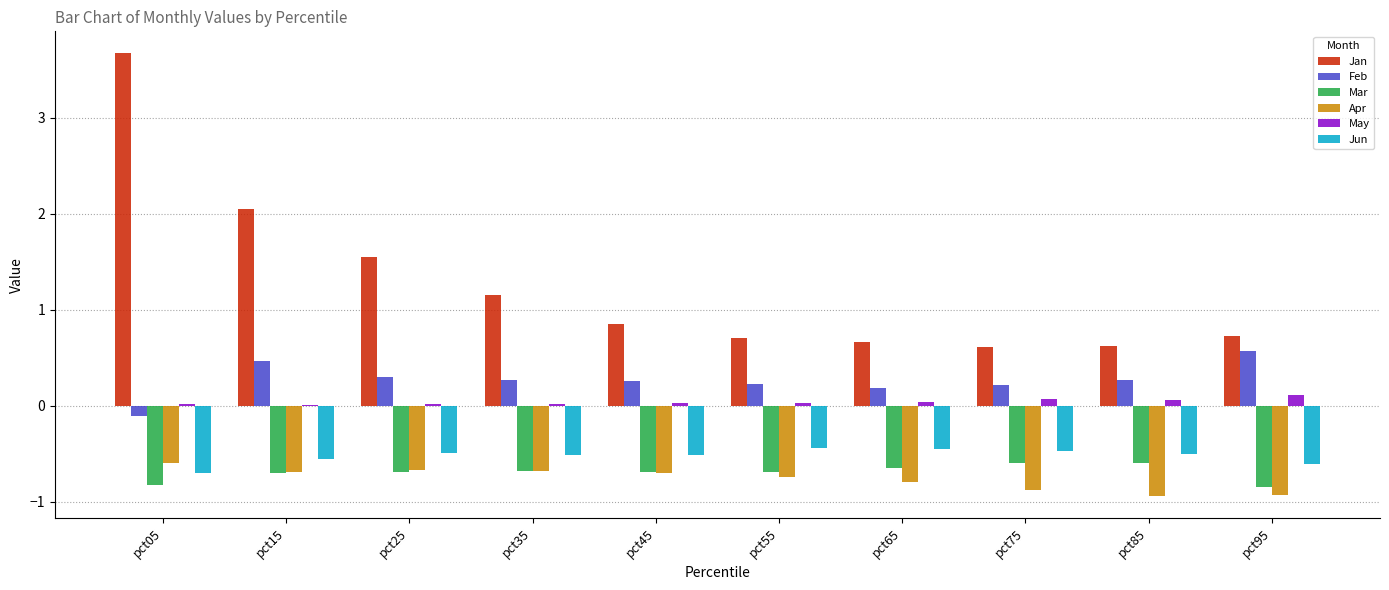

At which category is the sum across all series the highest?

pct05